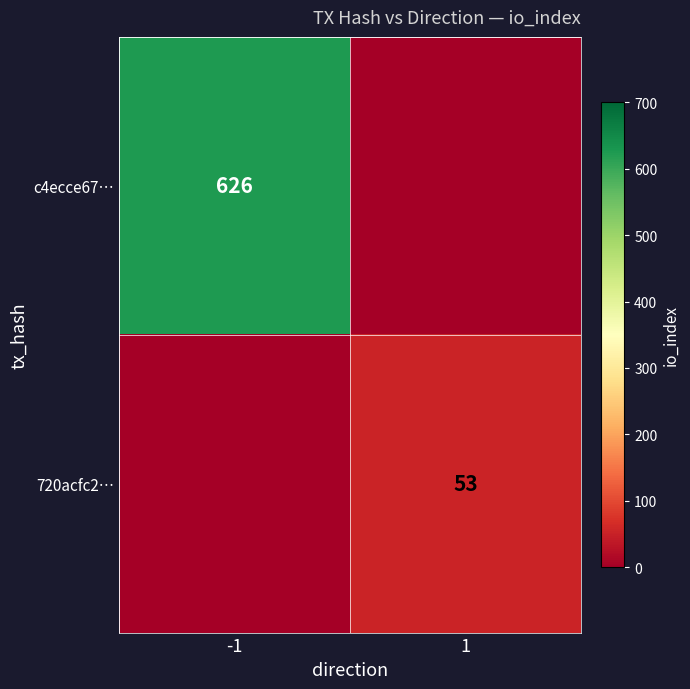

What is the difference between the highest and lowest values at 1?

53